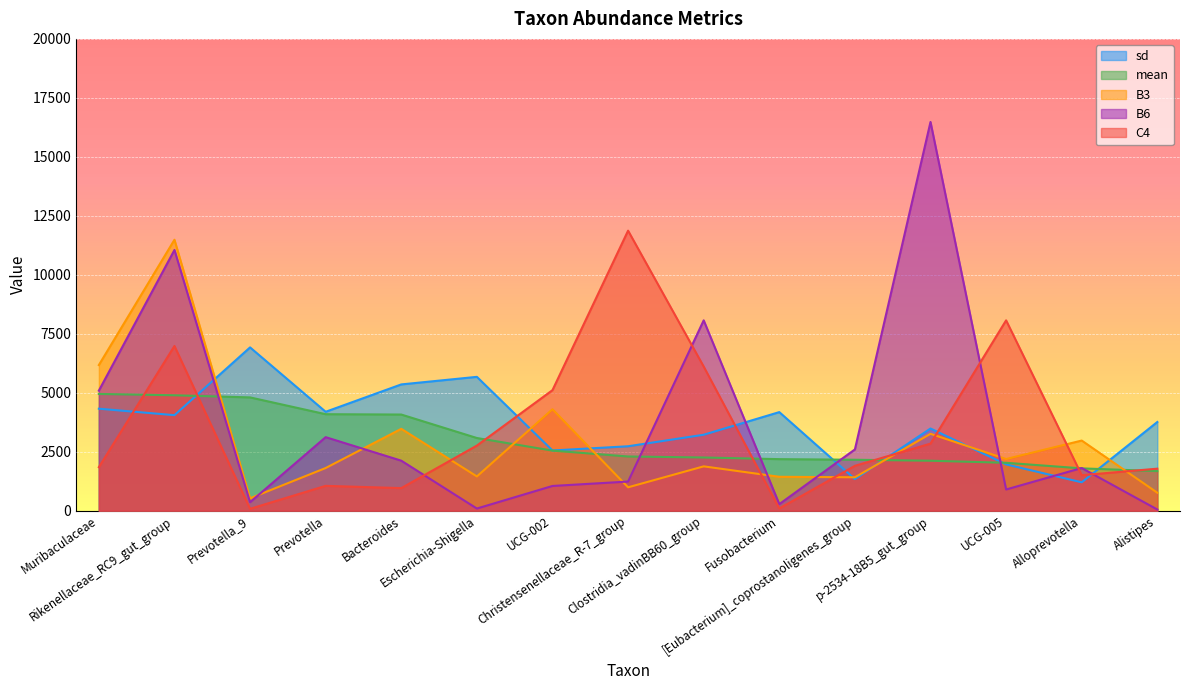

How many lines are shown in the chart?

5